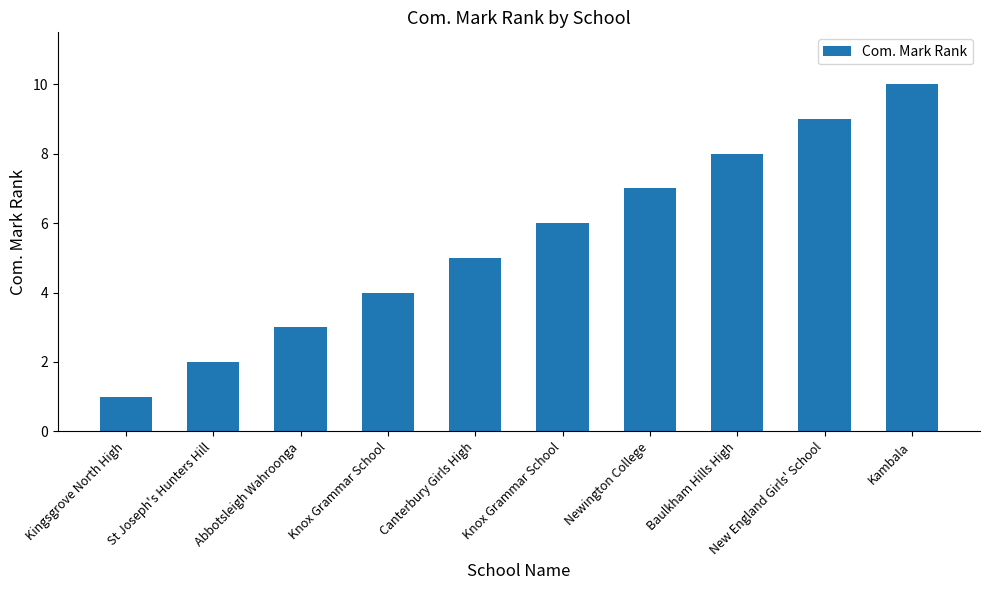

True or false: the data shows 9 at Canterbury Girls High.

False